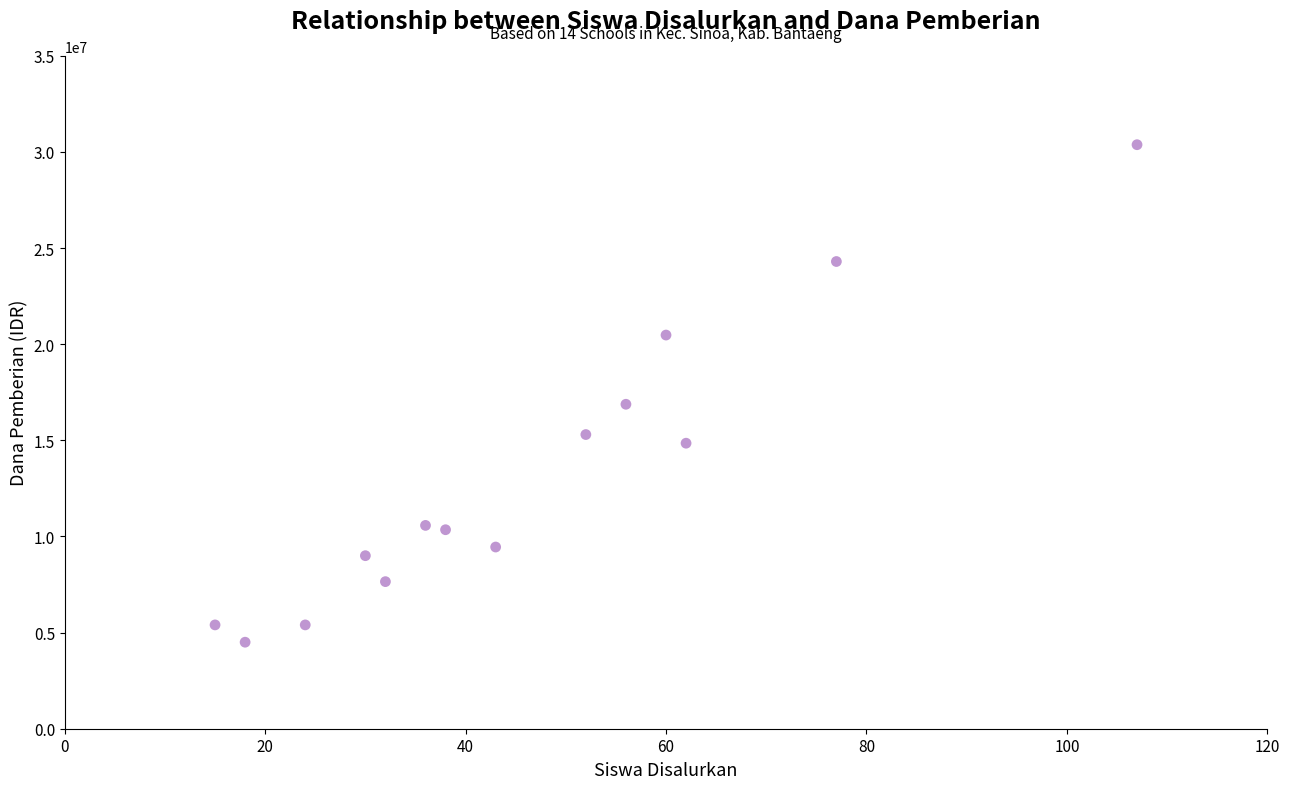

What Y value in the scatter plot is closest to 17437500?

16875000